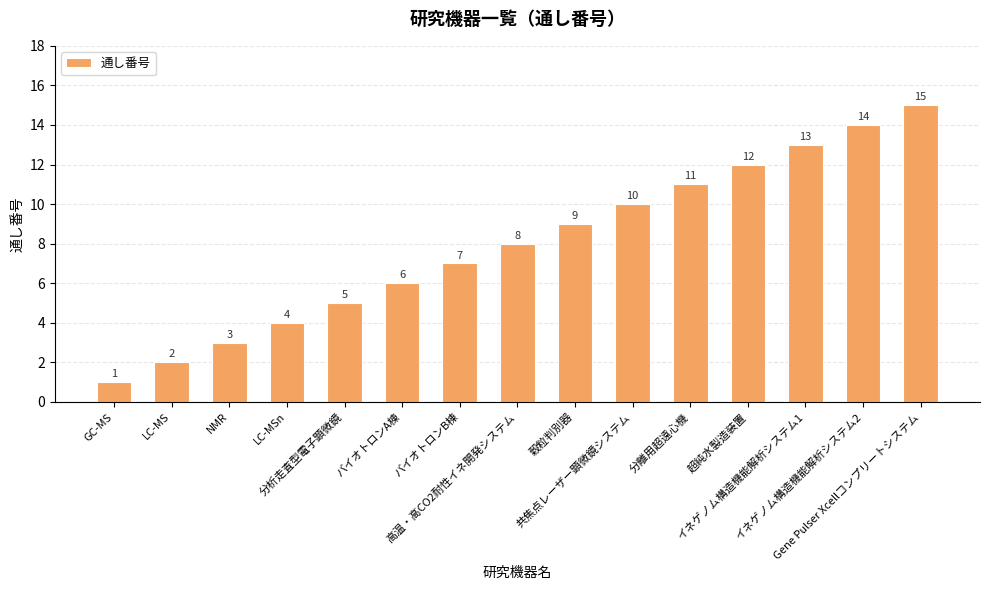

What is the sum of all values?

120